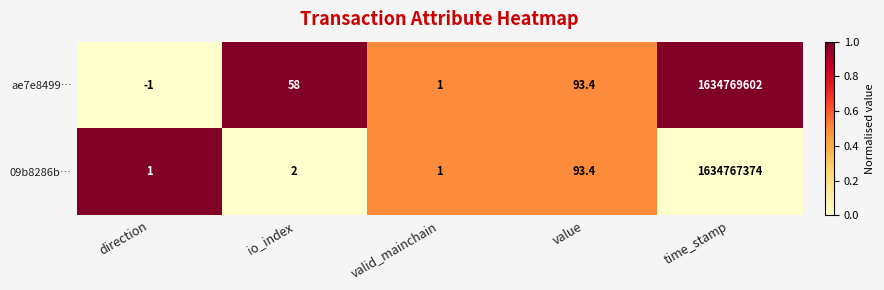

What is the approximate value of ae7e8499… at direction?

-1.0